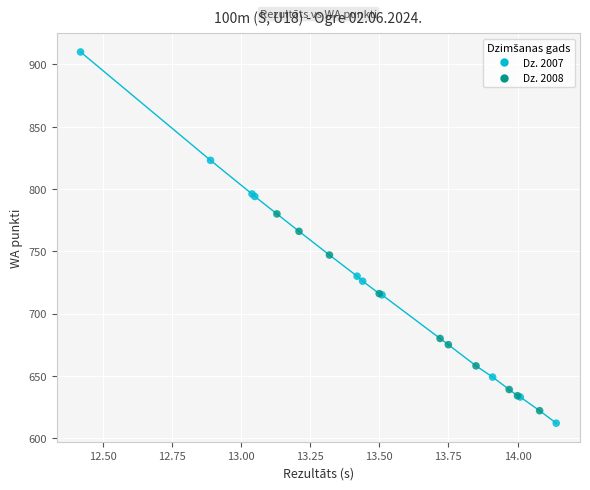

Which series has the widest spread of Y values?

Dz. 2007